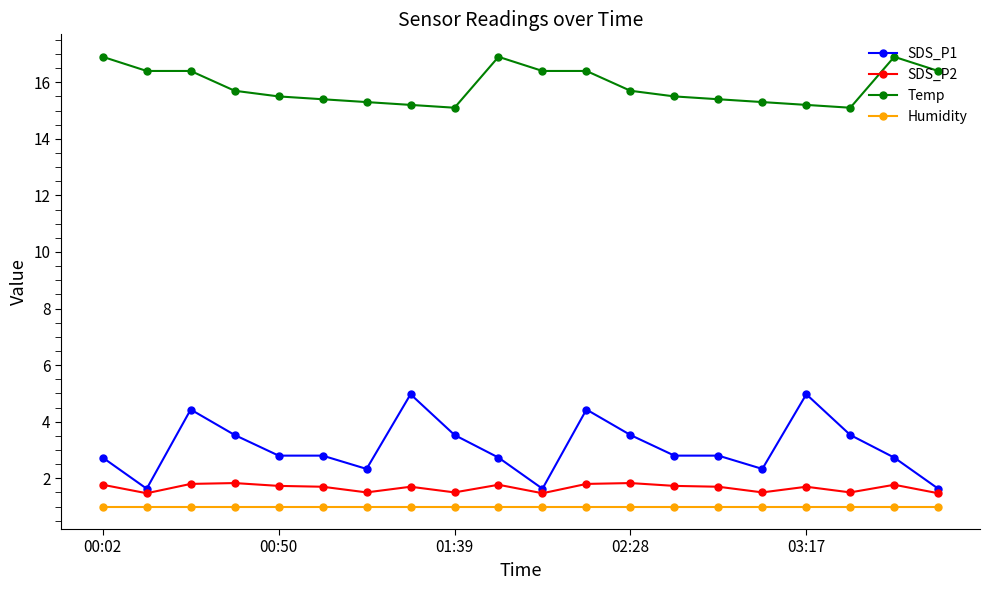

How many lines are shown in the chart?

4